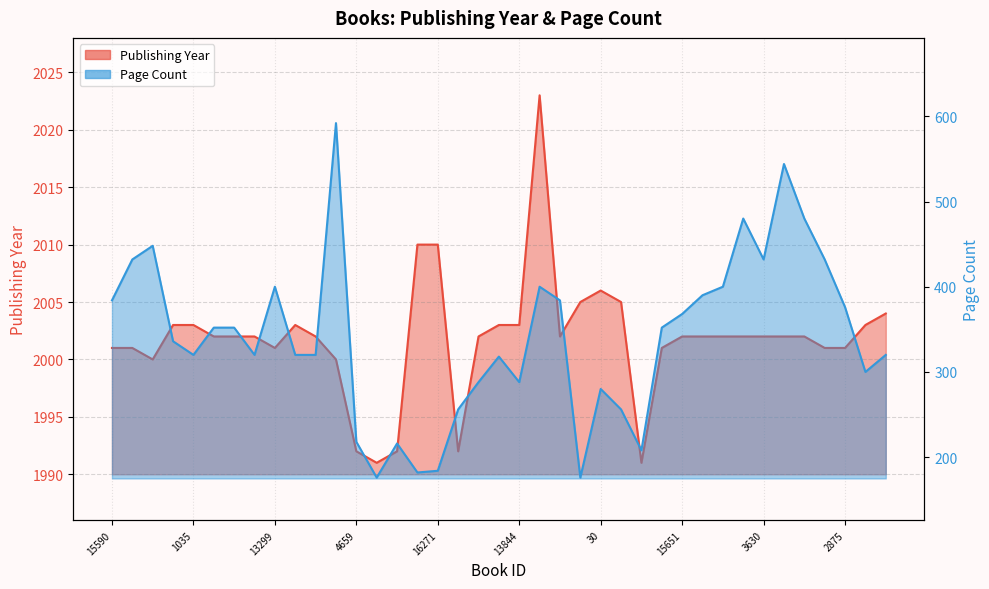

Is it true that pageCount equals 88 at 16271?

False